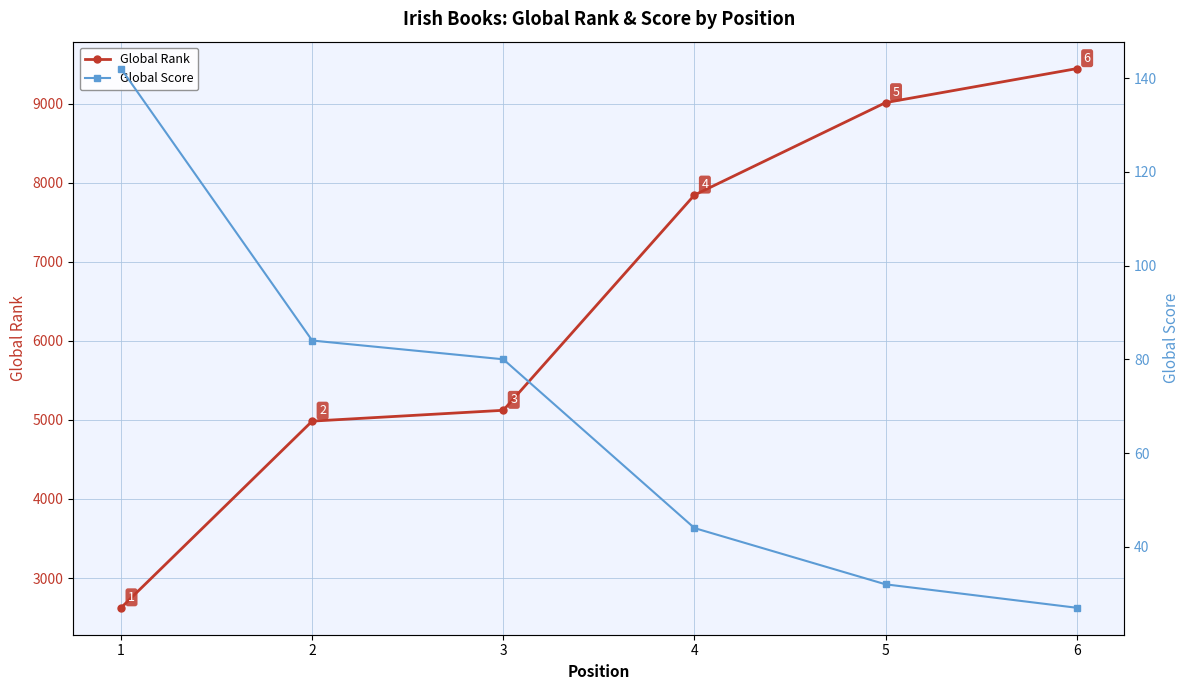

Between 4 and 6, which series saw the biggest shift?

Global Rank